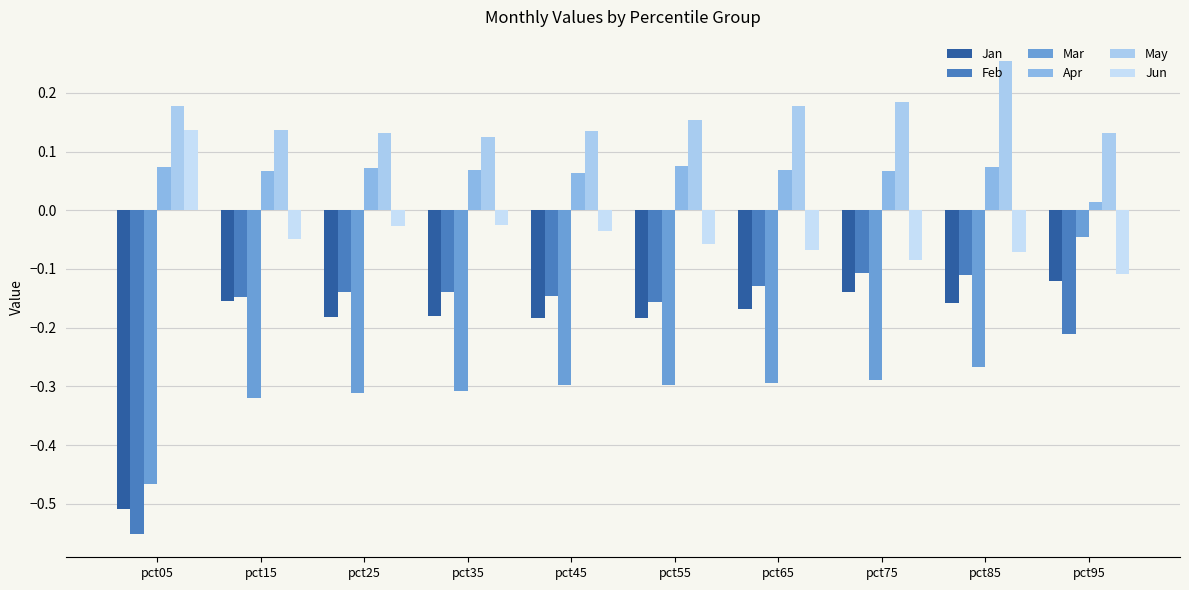

At pct95, list the series in order from largest to smallest.

May, Apr, Mar, Jun, Jan, Feb